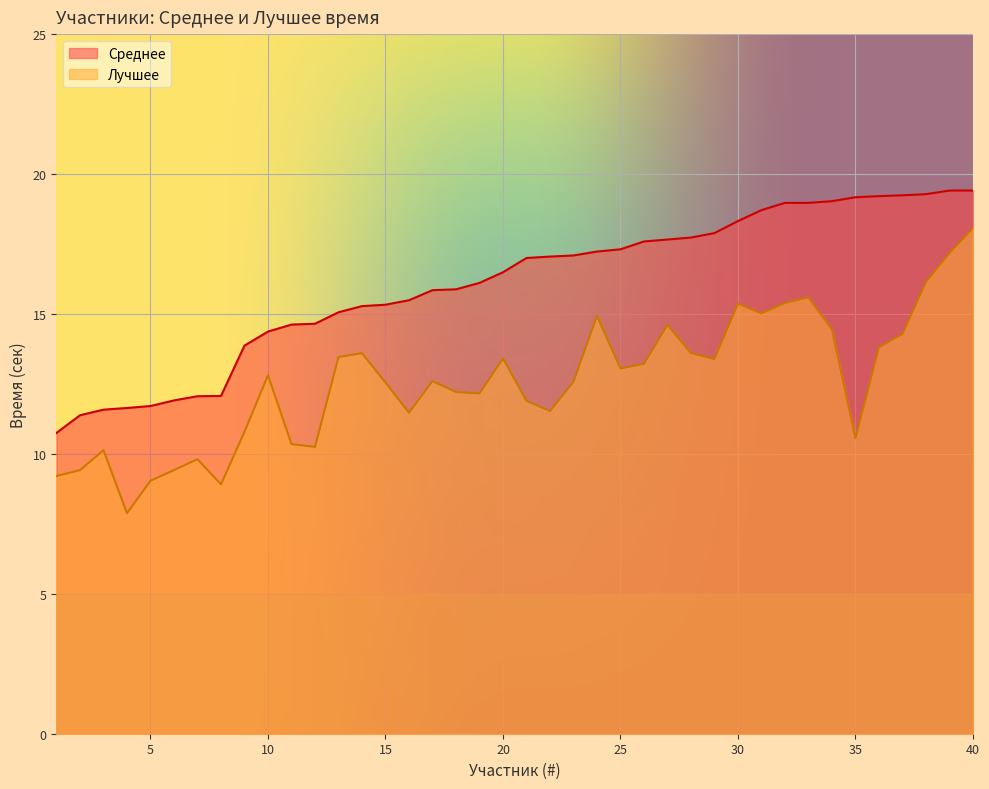

True or false: Лучшее has a value of 17.2 at 39.

True